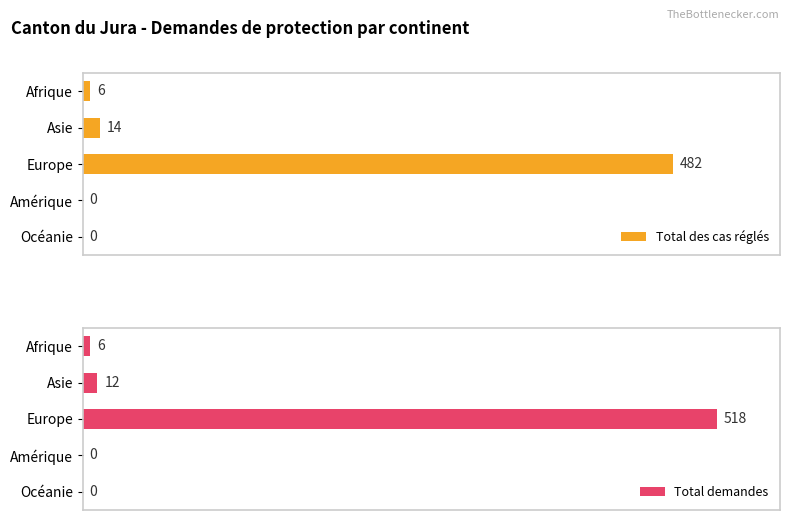

What is the sum of all Total demandes values?

536